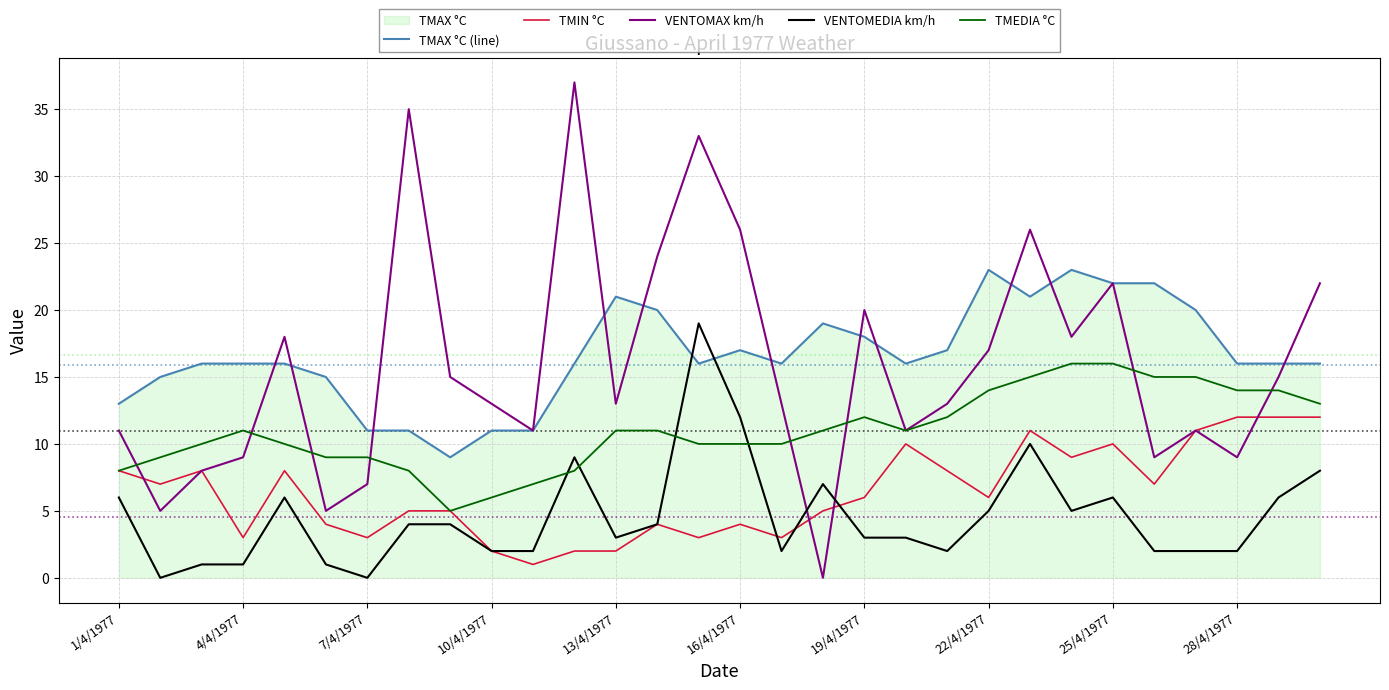

How many values in VENTOMEDIA km/h are above zero?

28